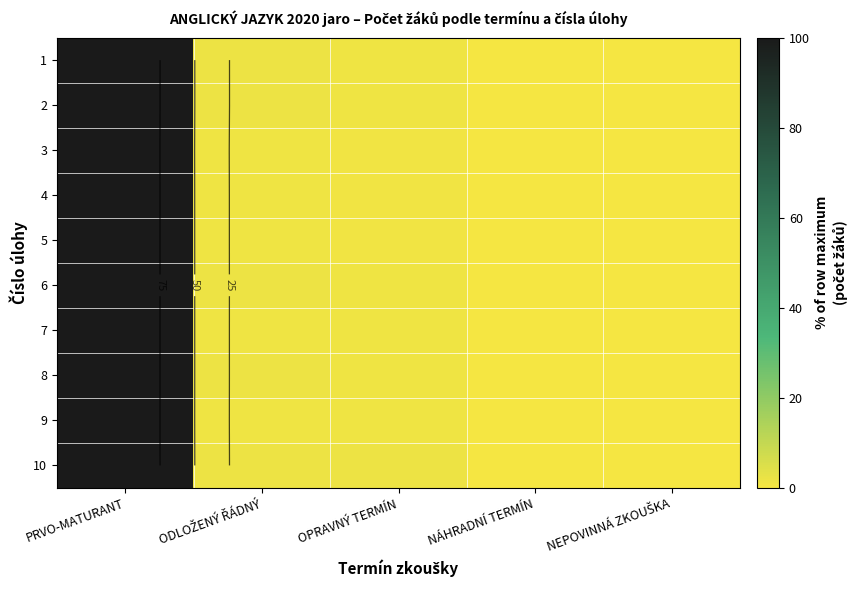

Is it true that 8 equals 0.2 at NÁHRADNÍ TERMÍN?

True